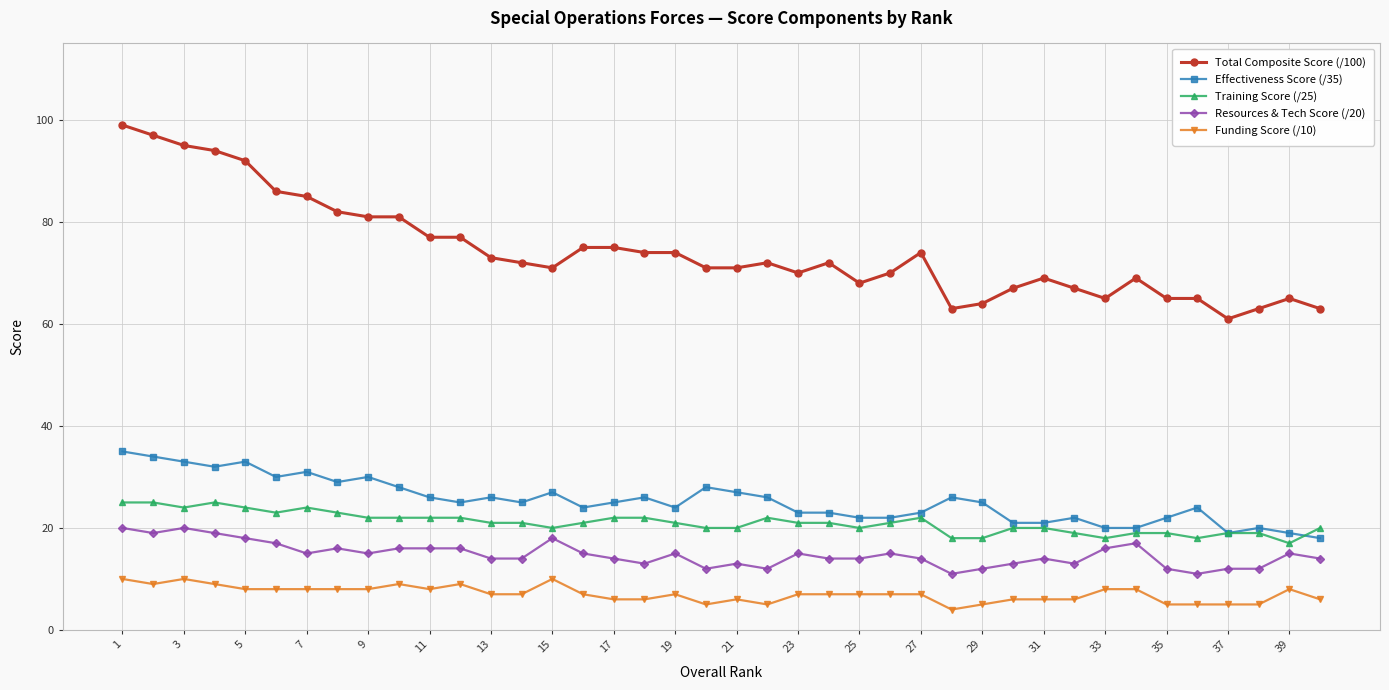

True or false: Total Composite Score (/100) and Training Score (/25) cross at least once.

False